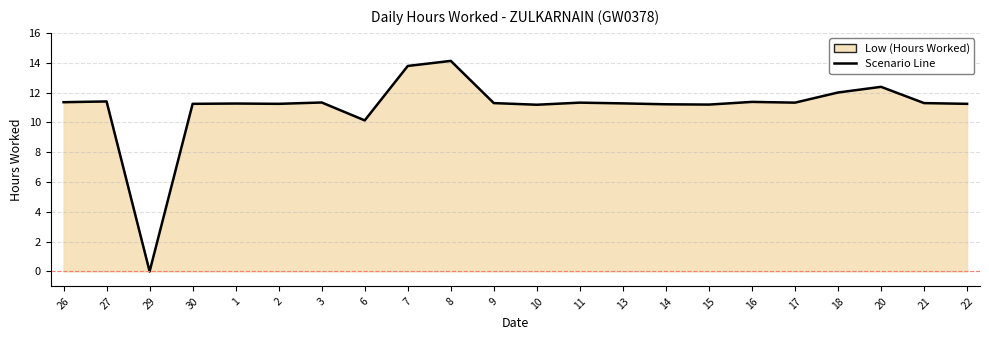

Where does the data first go above 11?

26